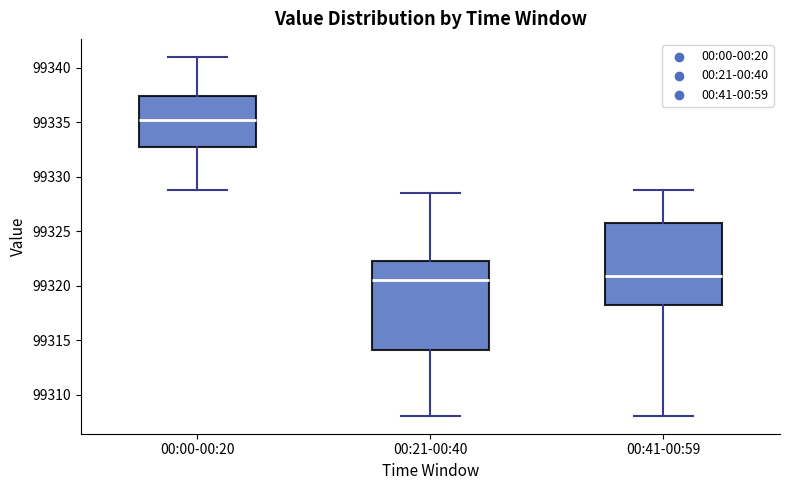

Reading left to right, read every box against the y-axis: the position of its median line, the range the box covers, and the ends of its whiskers. The values are not printed on the chart, so give them approximately, as read against the axis.

00:00-00:20: median 99335.0, box 99332.5 to 99337.5, whiskers 99329.0 to 99341.0
00:21-00:40: median 99320.5, box 99314.0 to 99322.5, whiskers 99308.0 to 99328.5
00:41-00:59: median 99321.0, box 99318.5 to 99326.0, whiskers 99308.0 to 99329.0